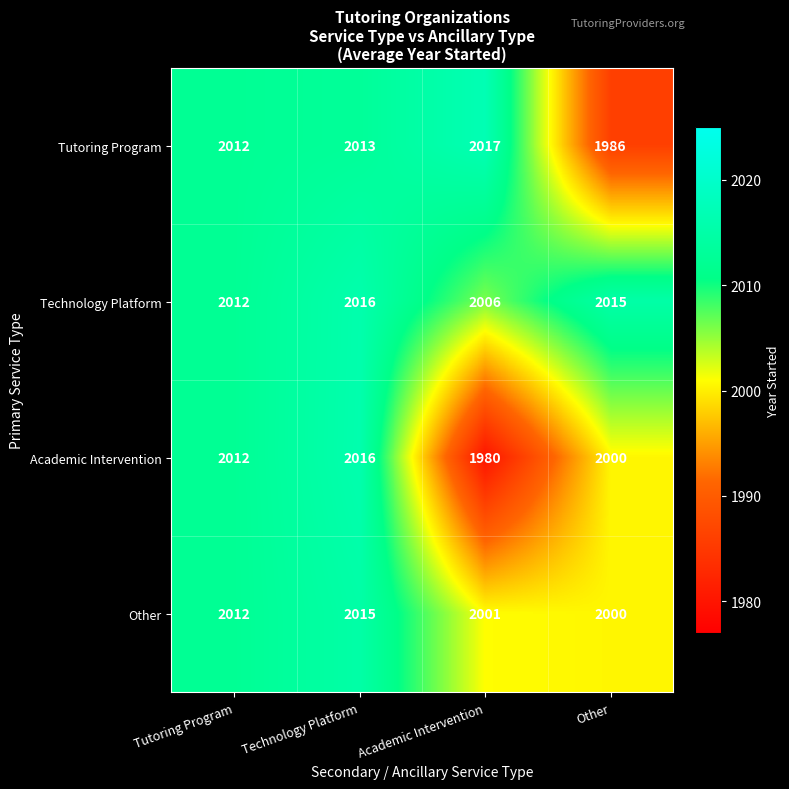

Which series has the largest total across all categories?

Technology Platform